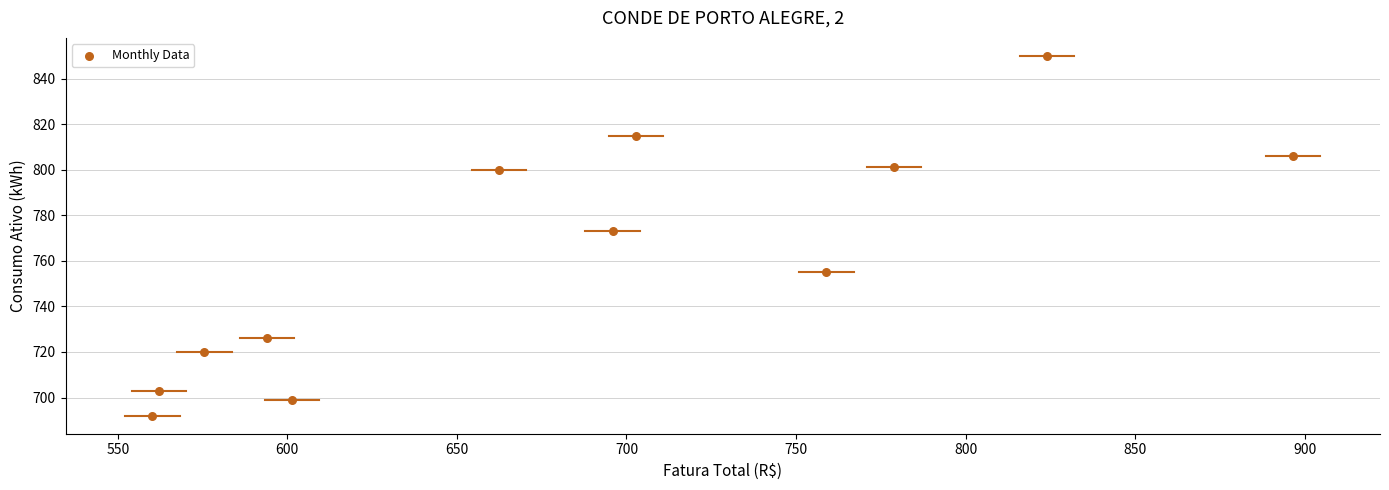

What Y value in the scatter plot is closest to 771?

773